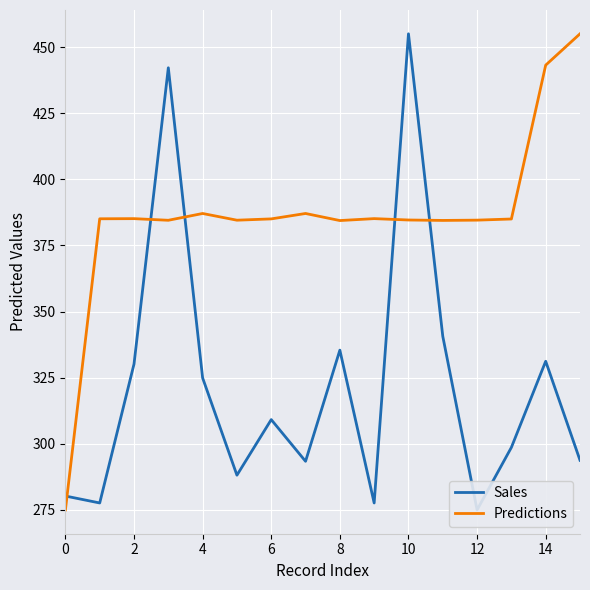

The Predictions series shows 385.0 at 6. True or false?

True